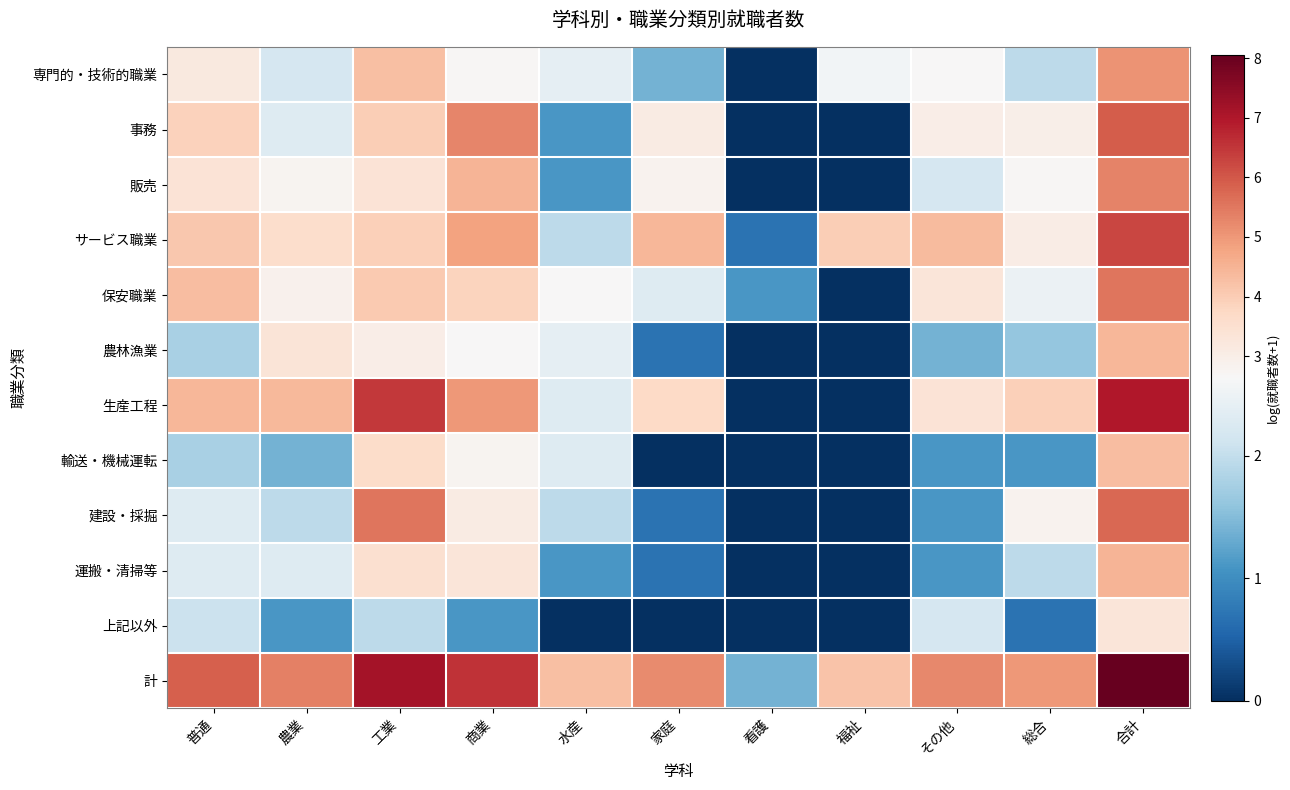

Reading left to right, list all the values displayed in this chart.

専門的・技術的職業: 普通=3.2	農業=2.2	工業=4.2	商業=2.7	水産=2.4	家庭=1.4	看護=0.0	福祉=2.6	その他=2.6	総合=1.9	合計=5.1
事務: 普通=3.9	農業=2.3	工業=4.0	商業=5.3	水産=1.1	家庭=3.1	看護=0.0	福祉=0.0	その他=3.0	総合=2.9	合計=5.9
販売: 普通=3.4	農業=2.8	工業=3.4	商業=4.5	水産=1.1	家庭=2.8	看護=0.0	福祉=0.0	その他=2.2	総合=2.7	合計=5.3
サービス職業: 普通=4.1	農業=3.6	工業=3.9	商業=4.8	水産=1.9	家庭=4.5	看護=0.7	福祉=4.0	その他=4.4	総合=3.0	合計=6.2
保安職業: 普通=4.3	農業=2.9	工業=4.1	商業=3.8	水産=2.6	家庭=2.3	看護=1.1	福祉=0.0	その他=3.3	総合=2.5	合計=5.5
農林漁業: 普通=1.8	農業=3.3	工業=3.0	商業=2.6	水産=2.4	家庭=0.7	看護=0.0	福祉=0.0	その他=1.4	総合=1.6	合計=4.4
生産工程: 普通=4.4	農業=4.4	工業=6.5	商業=5.0	水産=2.3	家庭=3.7	看護=0.0	福祉=0.0	その他=3.4	総合=4.0	合計=7.0
輸送・機械運転: 普通=1.8	農業=1.4	工業=3.6	商業=2.8	水産=2.3	家庭=0.0	看護=0.0	福祉=0.0	その他=1.1	総合=1.1	合計=4.3
建設・採掘: 普通=2.3	農業=1.9	工業=5.5	商業=3.1	水産=1.9	家庭=0.7	看護=0.0	福祉=0.0	その他=1.1	総合=2.8	合計=5.7
運搬・清掃等: 普通=2.3	農業=2.3	工業=3.5	商業=3.3	水産=1.1	家庭=0.7	看護=0.0	福祉=0.0	その他=1.1	総合=1.9	合計=4.5
上記以外: 普通=2.1	農業=1.1	工業=1.9	商業=1.1	水産=0.0	家庭=0.0	看護=0.0	福祉=0.0	その他=2.2	総合=0.7	合計=3.3
計: 普通=5.9	農業=5.4	工業=7.1	商業=6.5	水産=4.2	家庭=5.2	看護=1.4	福祉=4.2	その他=5.2	総合=5.0	合計=8.1